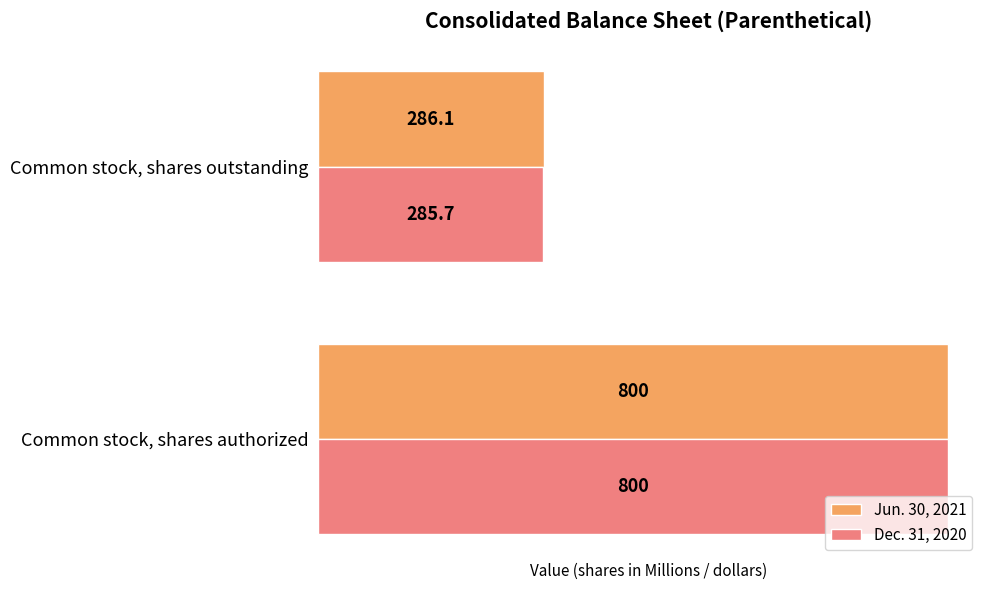

The Dec. 31, 2020 series shows 1277.6 at Common stock, shares authorized. True or false?

False